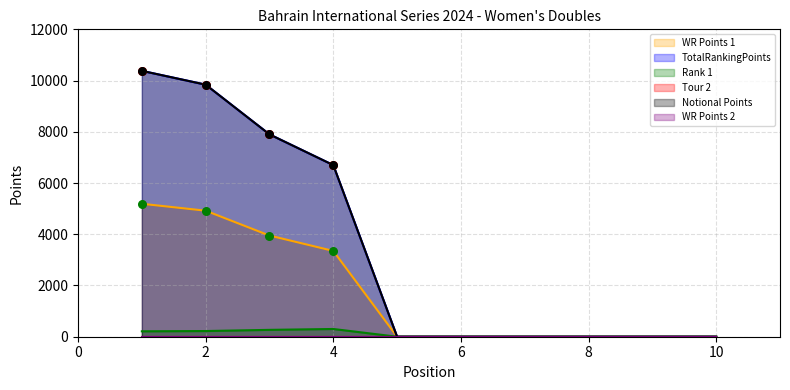

At how many categories does at least one series exceed 840?

4